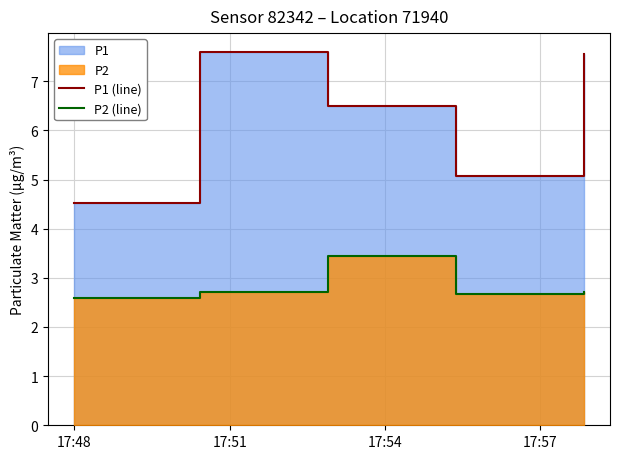

Which label corresponds to the largest value in the chart?

17:51